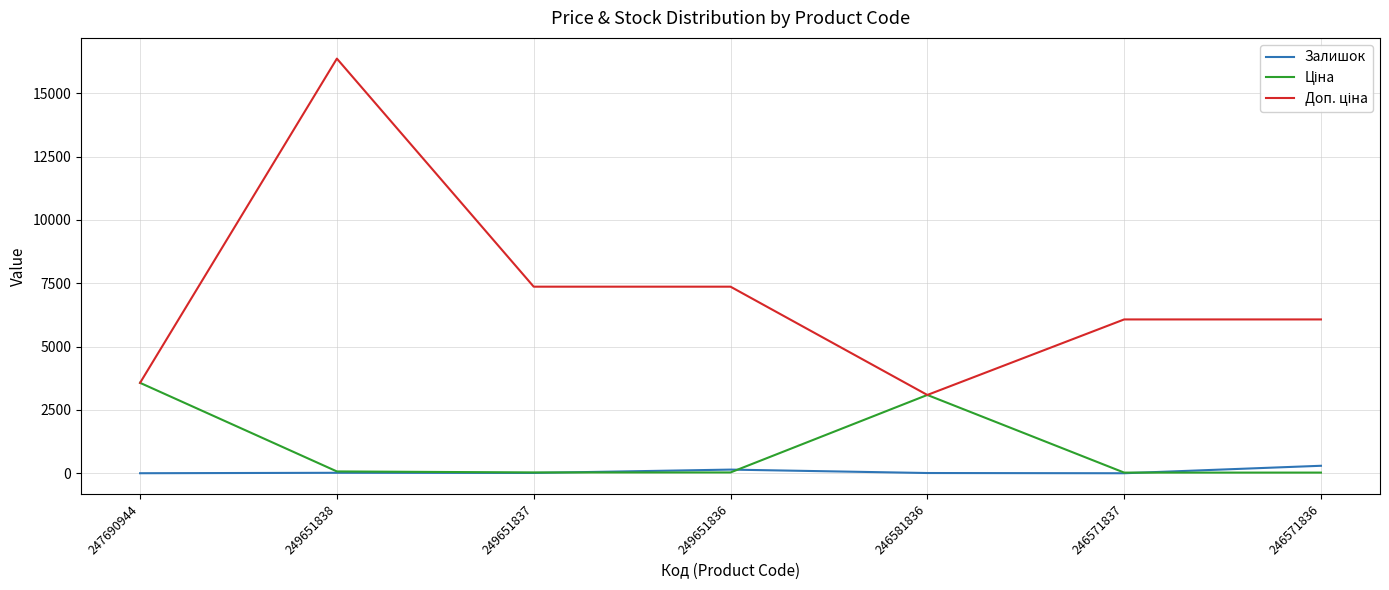

What is the greatest value displayed?

16366.5